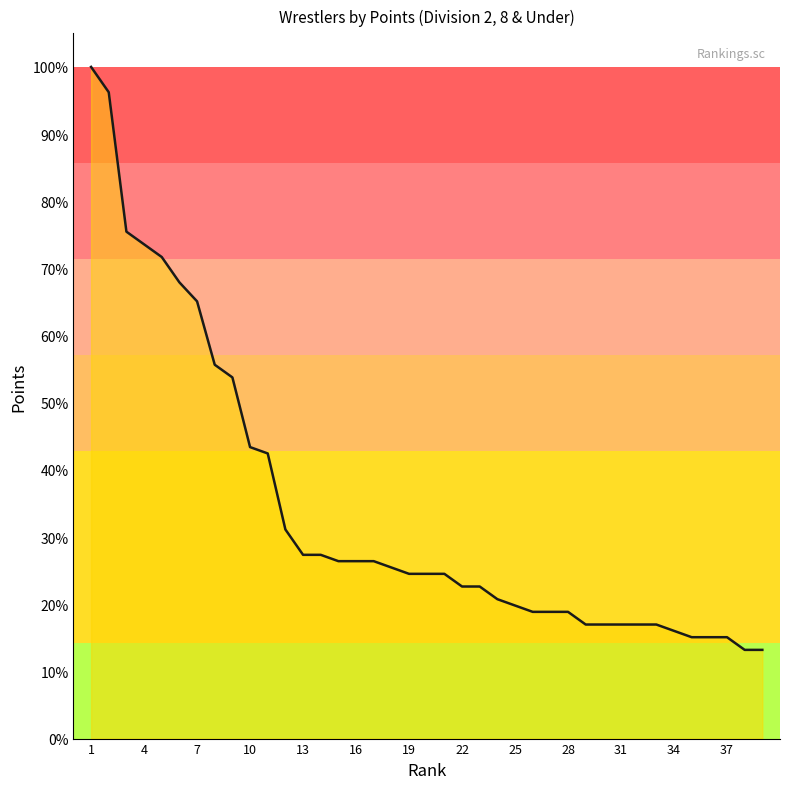

What is the minimum value shown in the chart?

13.2